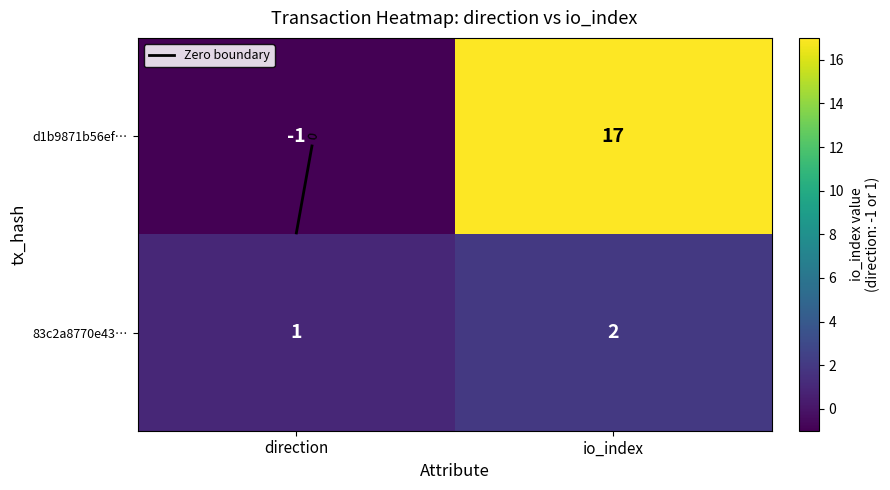

What is the smallest value displayed?

-1